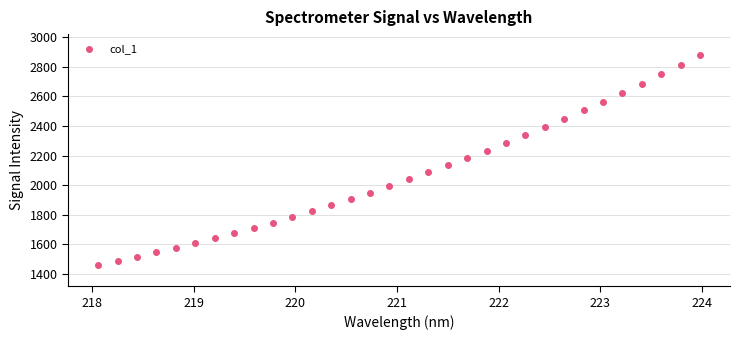

What is the range of Y values (max minus min)?

1419.7